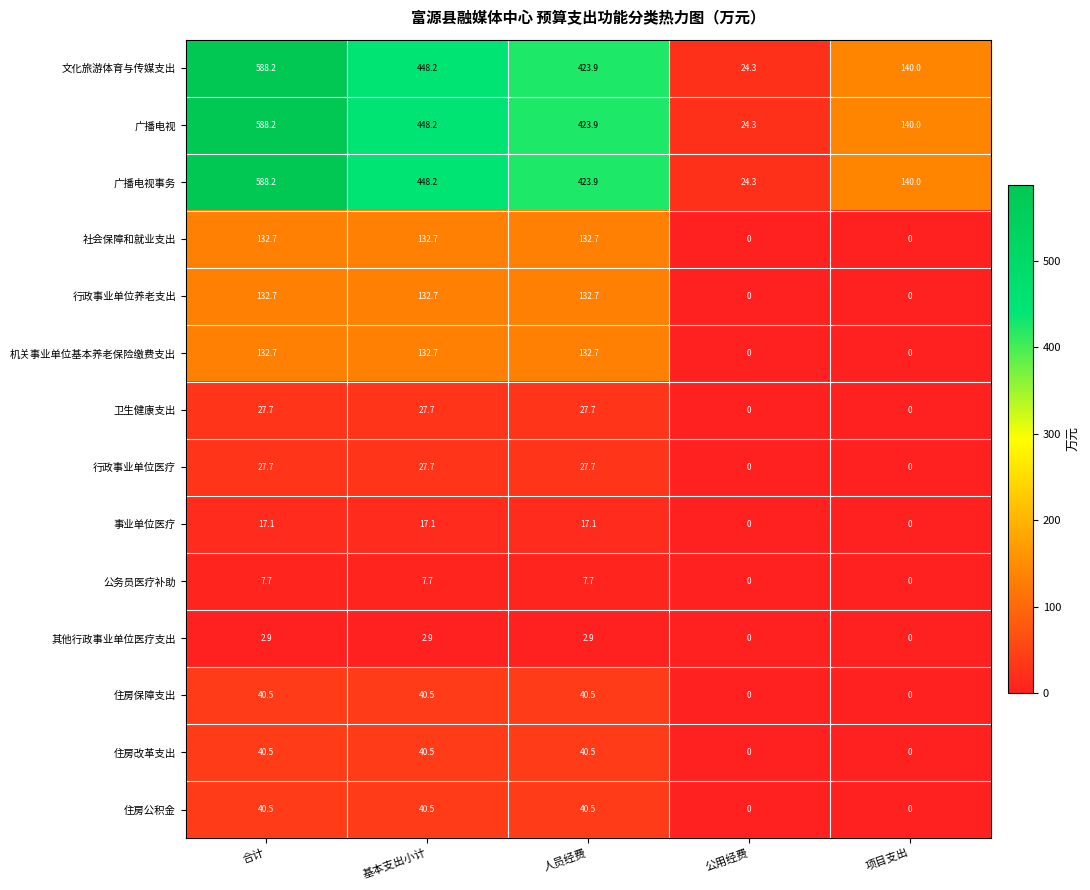

Which label corresponds to the largest value in the chart?

合计